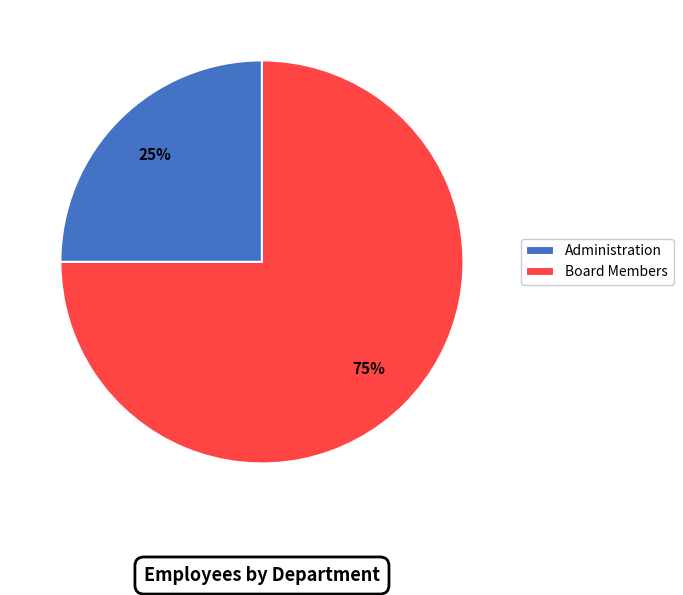

Count the number of slices in the pie.

2